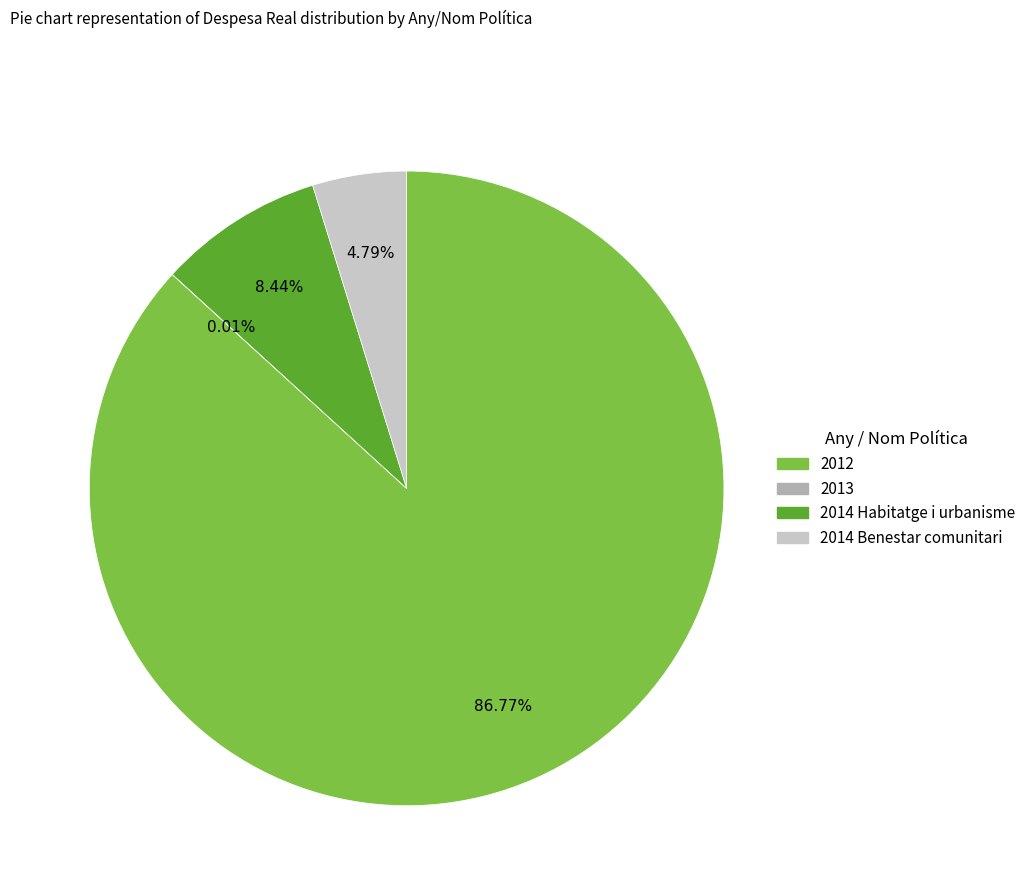

Is the sum of 2014 Benestar comunitari and 2014 Habitatge i urbanisme greater than half?

No